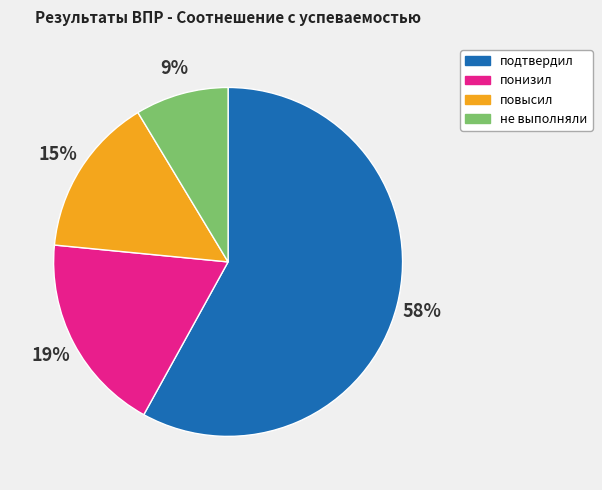

Do подтвердил and понизил together represent more than half of the pie?

Yes